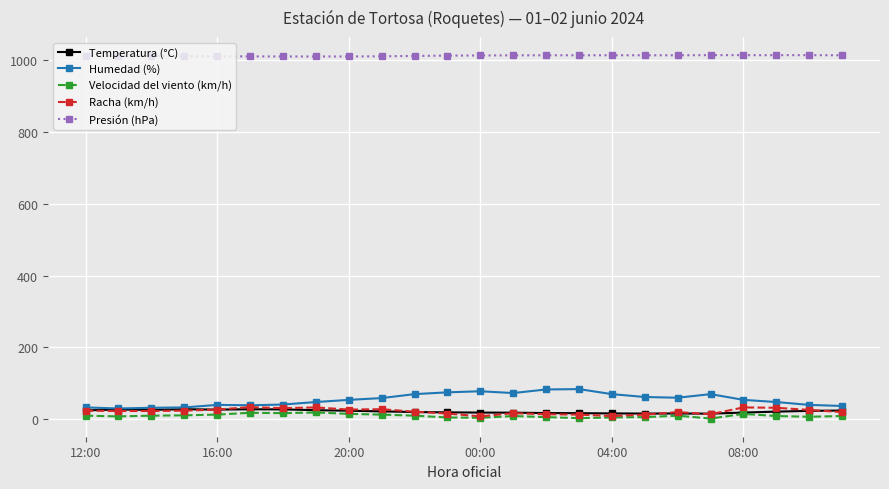

Does the chart display data point markers on the line(s)?

Yes